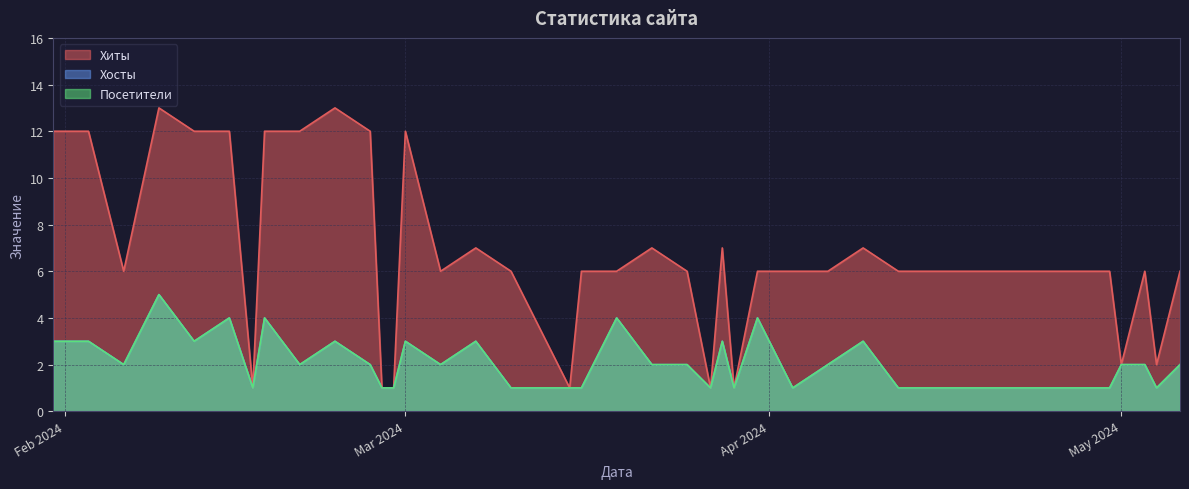

Rank the series at 39 from lowest to highest value.

Хосты, Посетители, Хиты